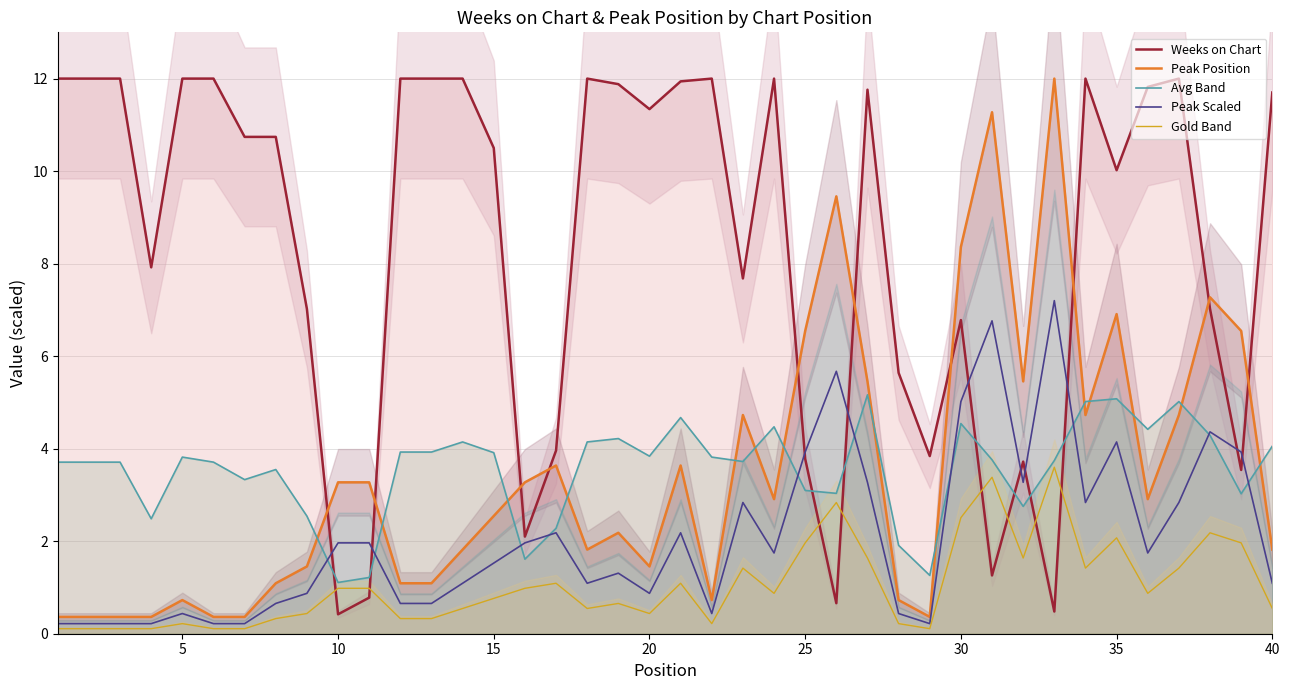

Reading left to right, extract all data points from this chart.

Weeks on Chart: 12.0	12.0	12.0	7.9	12.0	12.0	10.7	10.7	7.0	0.4	0.8	12.0	12.0	12.0	10.5	2.1	4.0	12.0	11.9	11.3	11.9	12.0	7.7	12.0	3.8	0.7	11.8	5.6	3.8	6.8	1.3	3.7	0.5	12.0	10.0	11.8	12.0	7.0	3.5	11.7
Peak Position: 0.4	0.4	0.4	0.4	0.7	0.4	0.4	1.1	1.5	3.3	3.3	1.1	1.1	1.8	2.5	3.3	3.6	1.8	2.2	1.5	3.6	0.7	4.7	2.9	6.5	9.5	5.5	0.7	0.4	8.4	11.3	5.5	12.0	4.7	6.9	2.9	4.7	7.3	6.5	1.8
Avg Band: 3.7	3.7	3.7	2.5	3.8	3.7	3.3	3.5	2.5	1.1	1.2	3.9	3.9	4.1	3.9	1.6	2.3	4.1	4.2	3.8	4.7	3.8	3.7	4.5	3.1	3.0	5.2	1.9	1.3	4.5	3.8	2.8	3.7	5.0	5.1	4.4	5.0	4.3	3.0	4.1
Peak Scaled: 0.2	0.2	0.2	0.2	0.4	0.2	0.2	0.7	0.9	2.0	2.0	0.7	0.7	1.1	1.5	2.0	2.2	1.1	1.3	0.9	2.2	0.4	2.8	1.7	3.9	5.7	3.3	0.4	0.2	5.0	6.8	3.3	7.2	2.8	4.1	1.7	2.8	4.4	3.9	1.1
Gold Band: 0.1	0.1	0.1	0.1	0.2	0.1	0.1	0.3	0.4	1.0	1.0	0.3	0.3	0.5	0.8	1.0	1.1	0.5	0.7	0.4	1.1	0.2	1.4	0.9	2.0	2.8	1.6	0.2	0.1	2.5	3.4	1.6	3.6	1.4	2.1	0.9	1.4	2.2	2.0	0.5